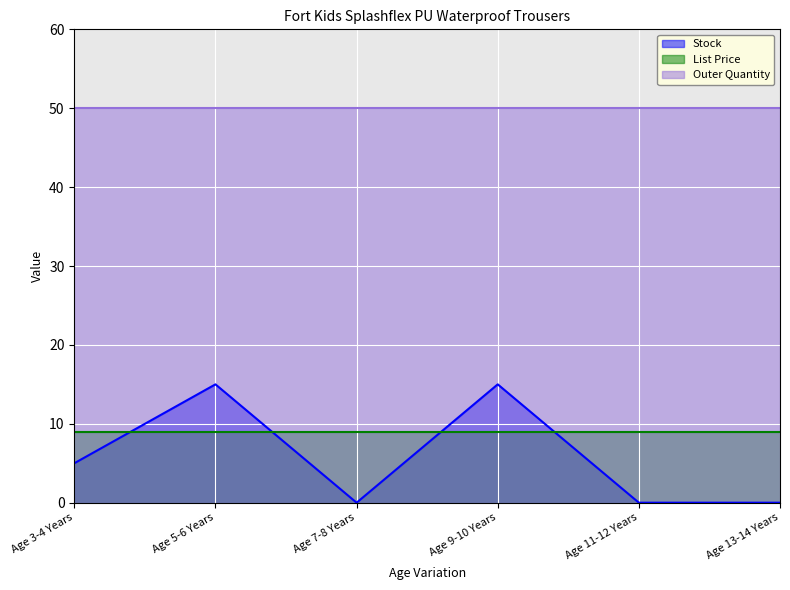

What position from the right is Age 11-12 Years?

2